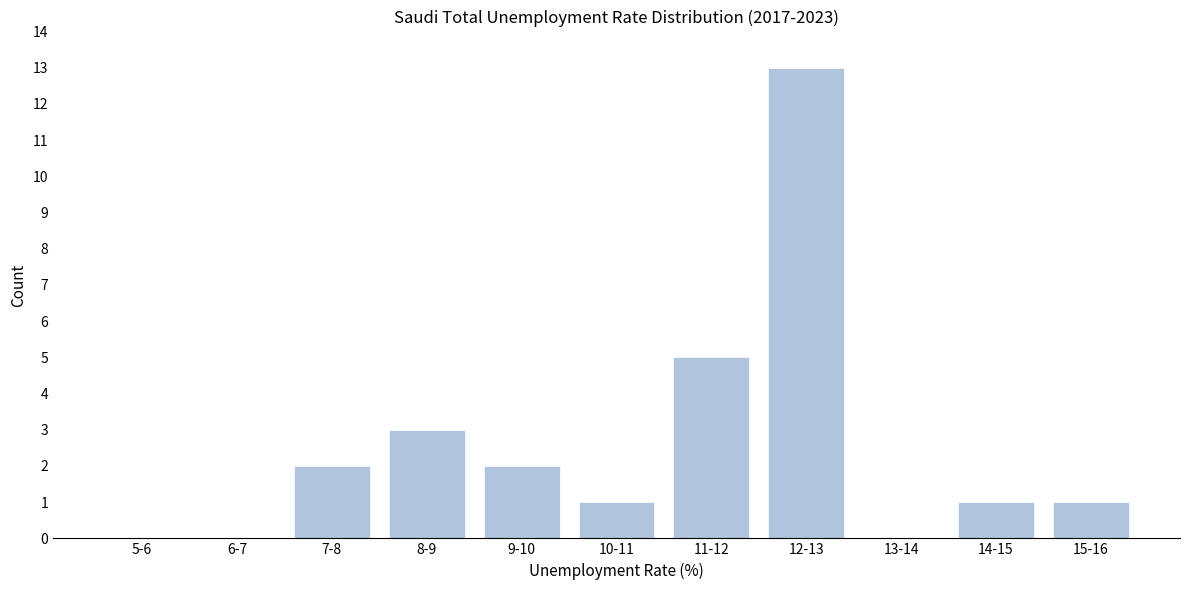

Reading left to right, transcribe all the data shown in this chart.

5-6=0	6-7=0	7-8=2	8-9=3	9-10=2	10-11=1	11-12=5	12-13=13	13-14=0	14-15=1	15-16=1